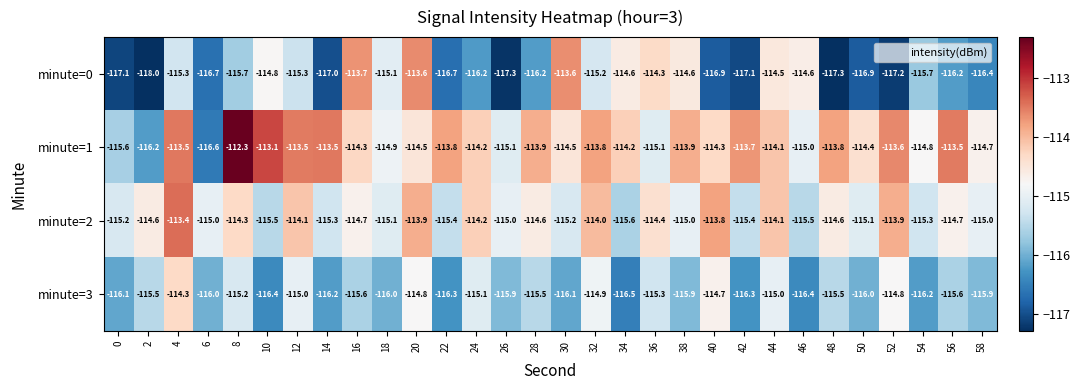

At which category does the chart reach its minimum across all series?

2